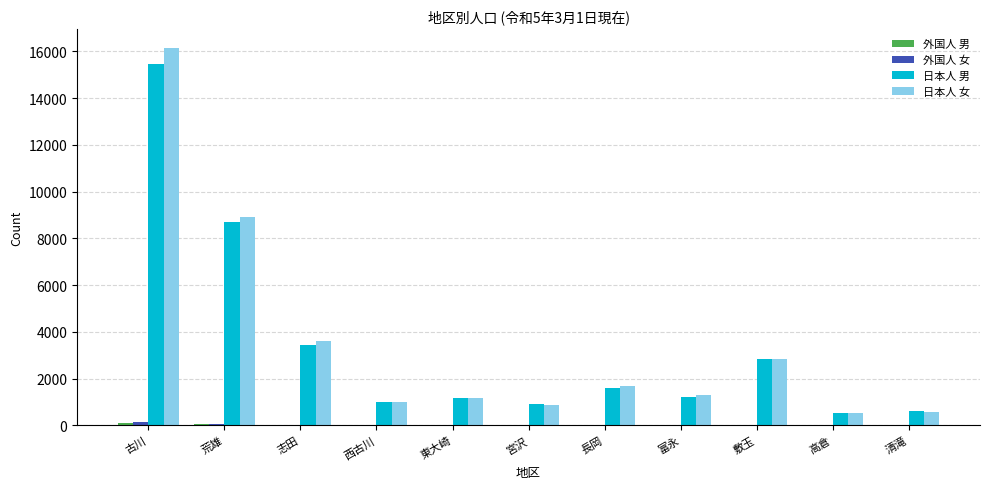

True or false: 日本人 女 has a value of 3599 at 志田.

True